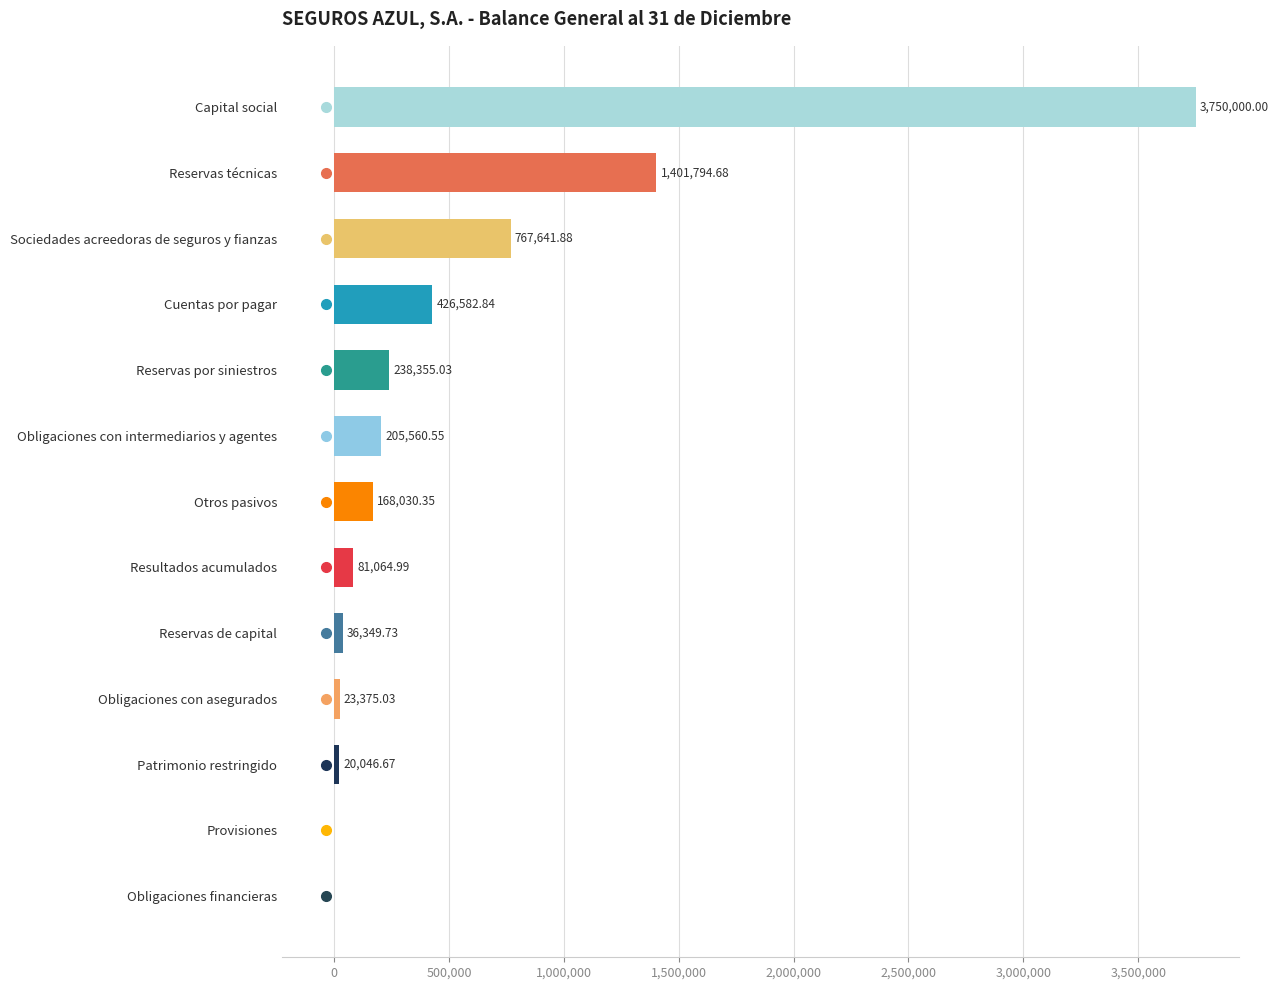

What is the sum of the values at Reservas por siniestros and Obligaciones con asegurados?

261730.1